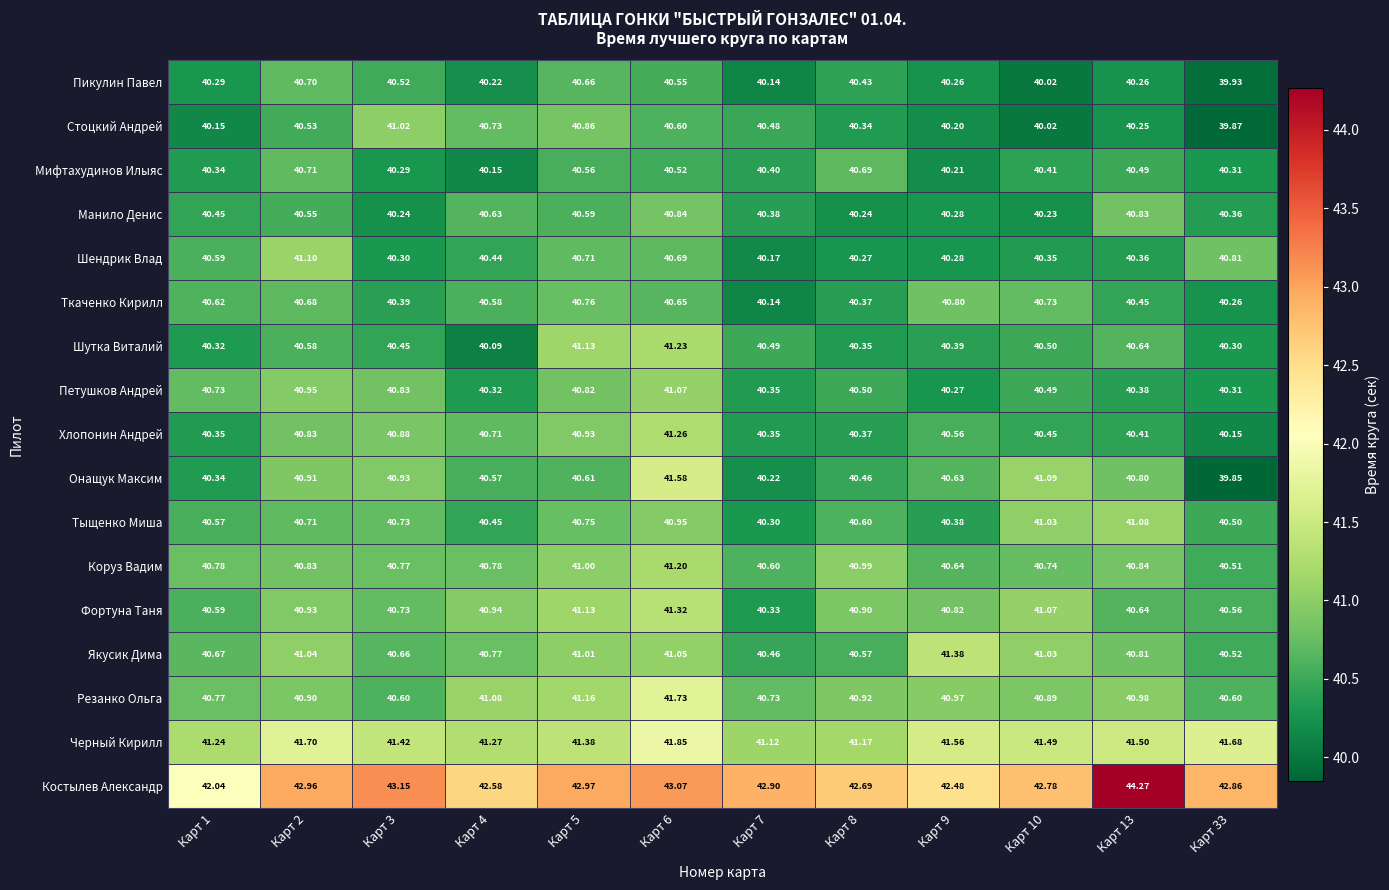

List the series in order of their peak value, highest first.

Костылев Александр, Черный Кирилл, Резанко Ольга, Онащук Максим, Якусик Дима, Фортуна Таня, Хлопонин Андрей, Шутка Виталий, Коруз Вадим, Шендрик Влад, Тыщенко Миша, Петушков Андрей, Стоцкий Андрей, Манило Денис, Ткаченко Кирилл, Мифтахудинов Илыяс, Пикулин Павел